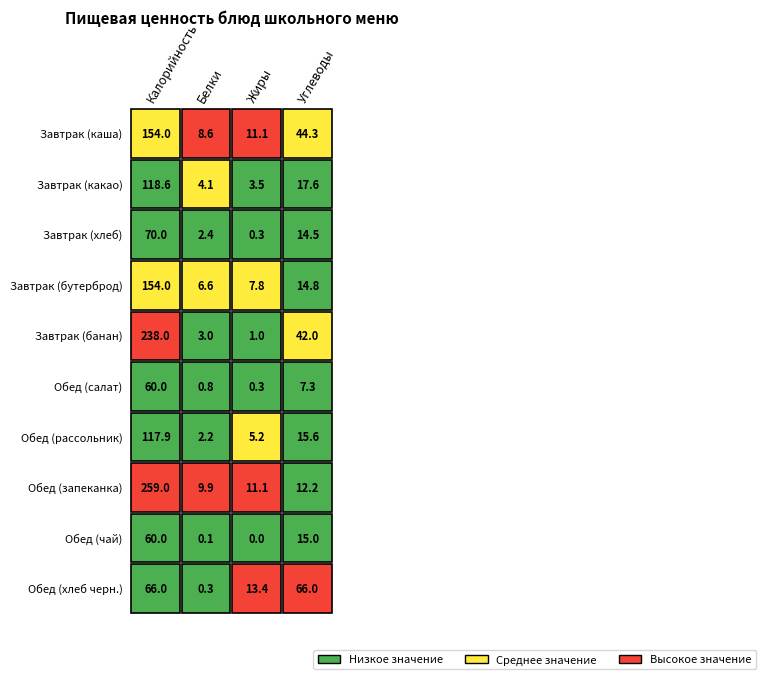

What is the spread (max minus min) of values at 2?

13.4